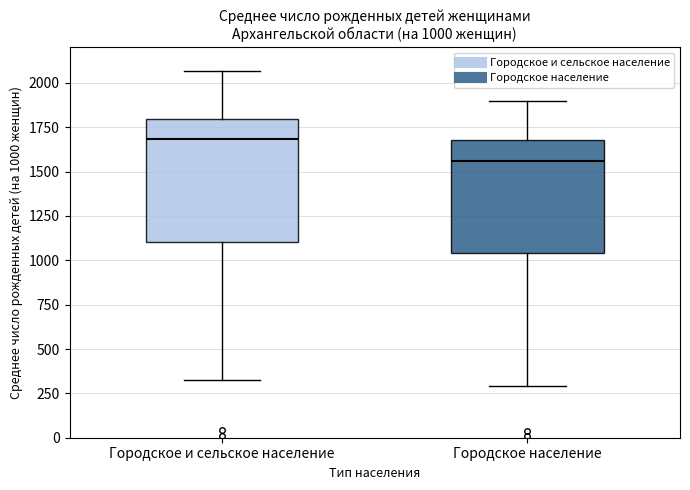

Which box is the tallest, from its lower edge to its upper edge?

Городское и сельское население